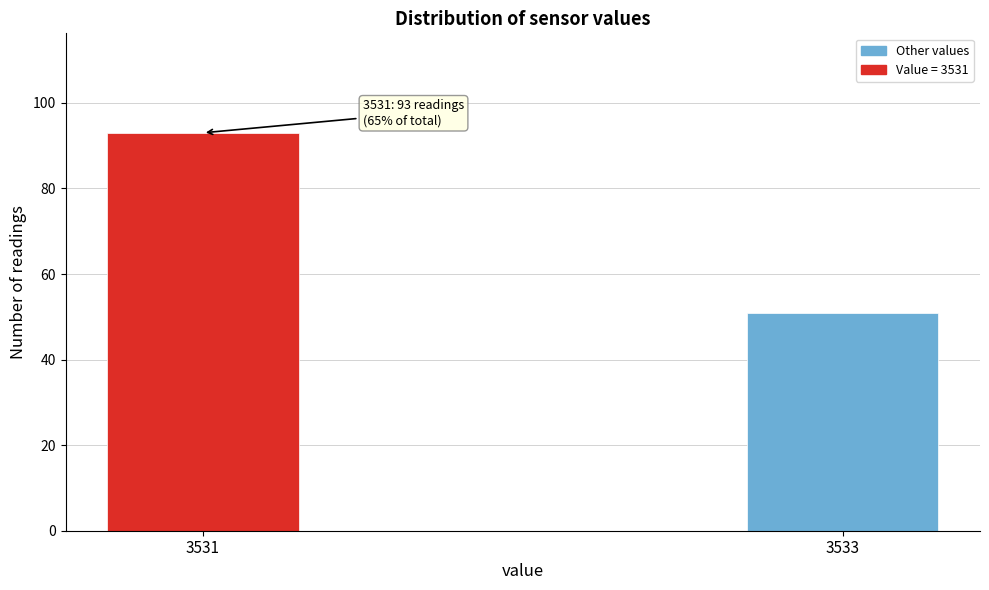

Reading left to right, list all the values displayed in this chart.

93	51